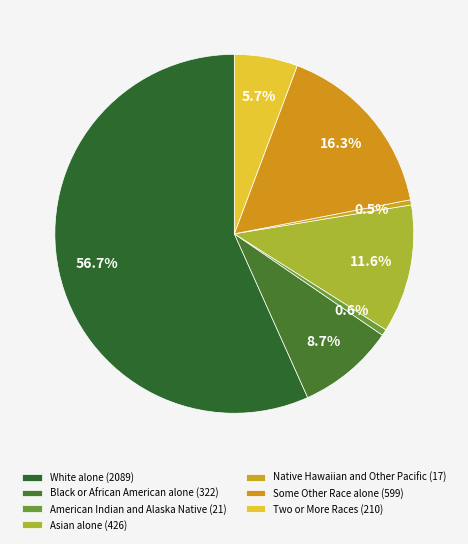

How many segments does this pie chart have?

7